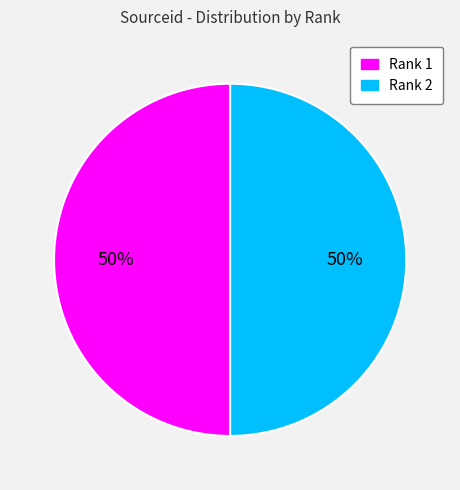

Approximately how many times larger is the value at Rank 2 compared to Rank 1?

1.0